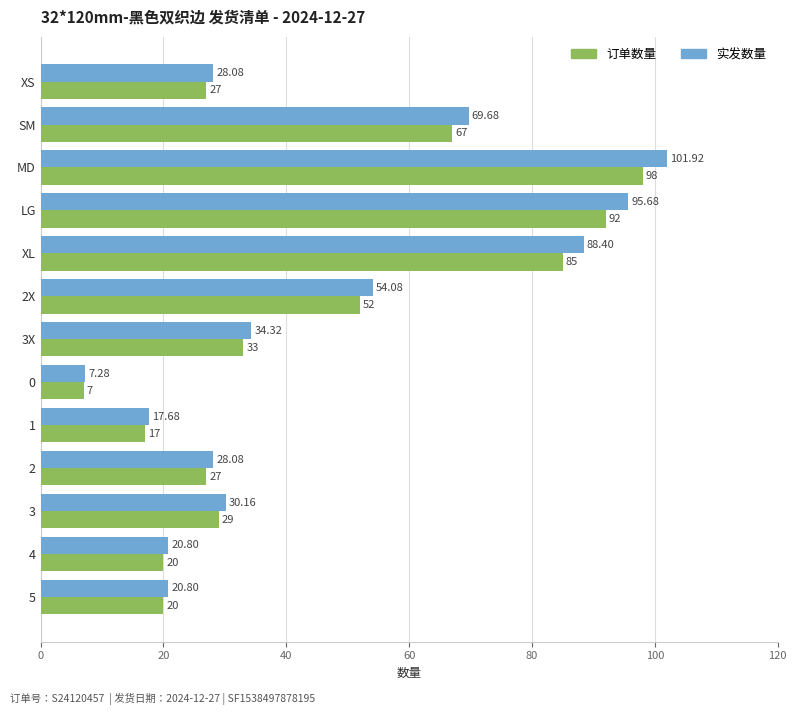

Rank the series at 3X from lowest to highest value.

订单数量, 实发数量